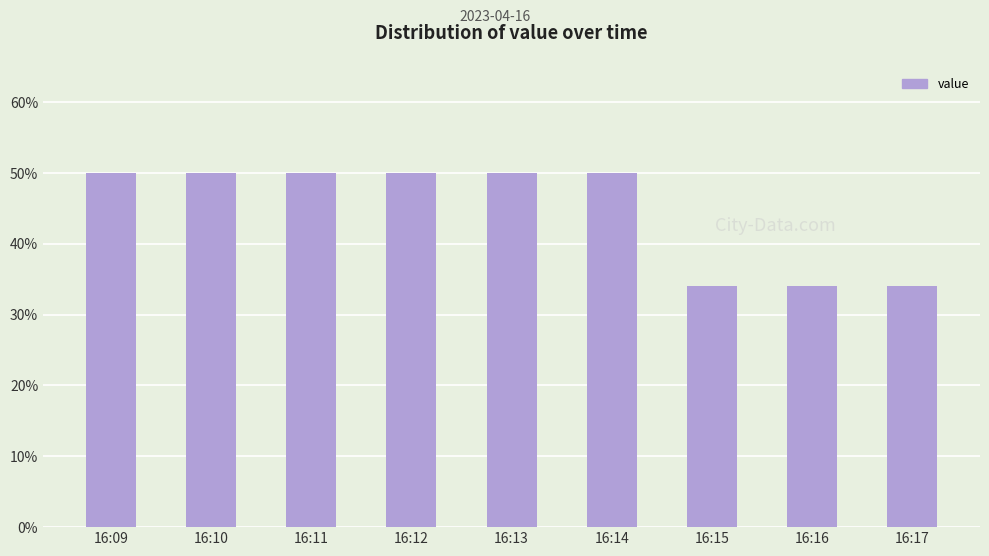

Are the bars horizontal?

No